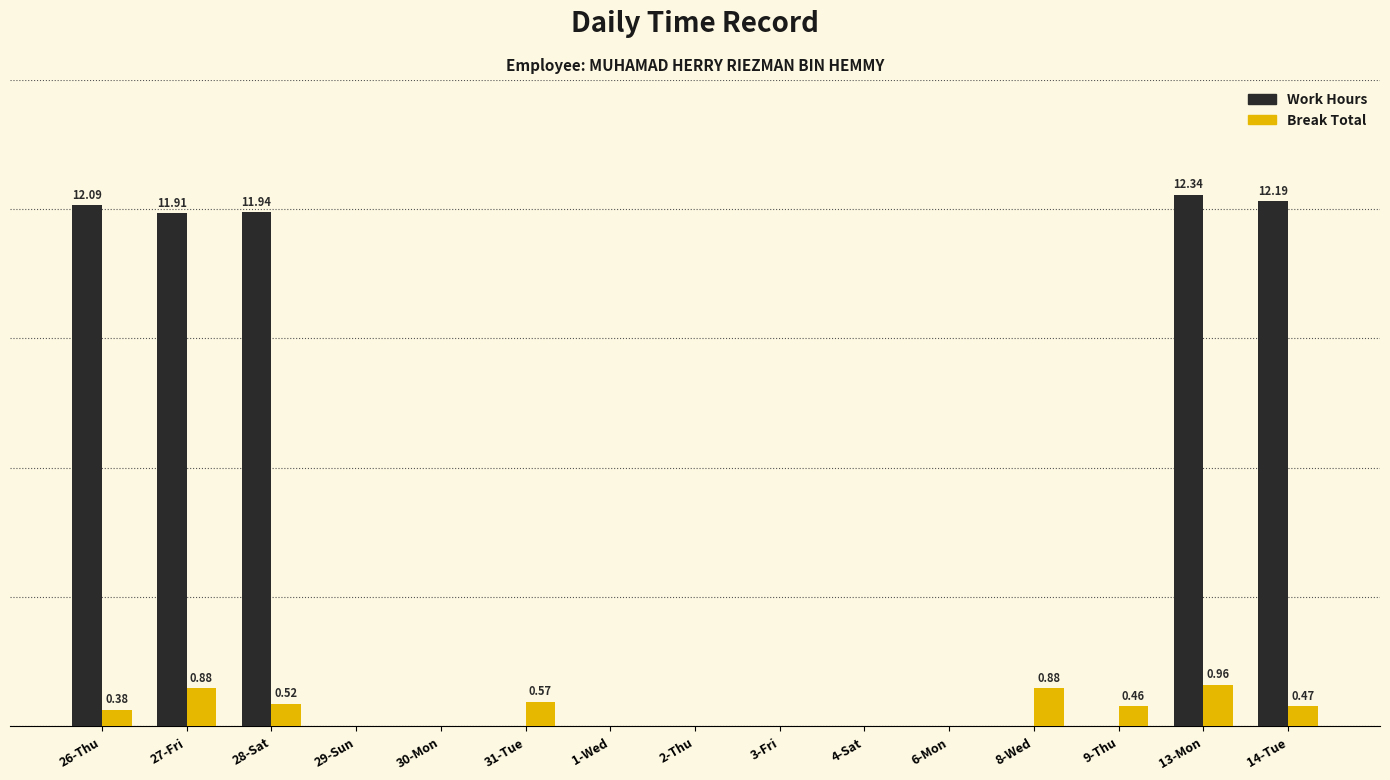

The value of Break Total at 2-Thu is 0.0. True or false?

True